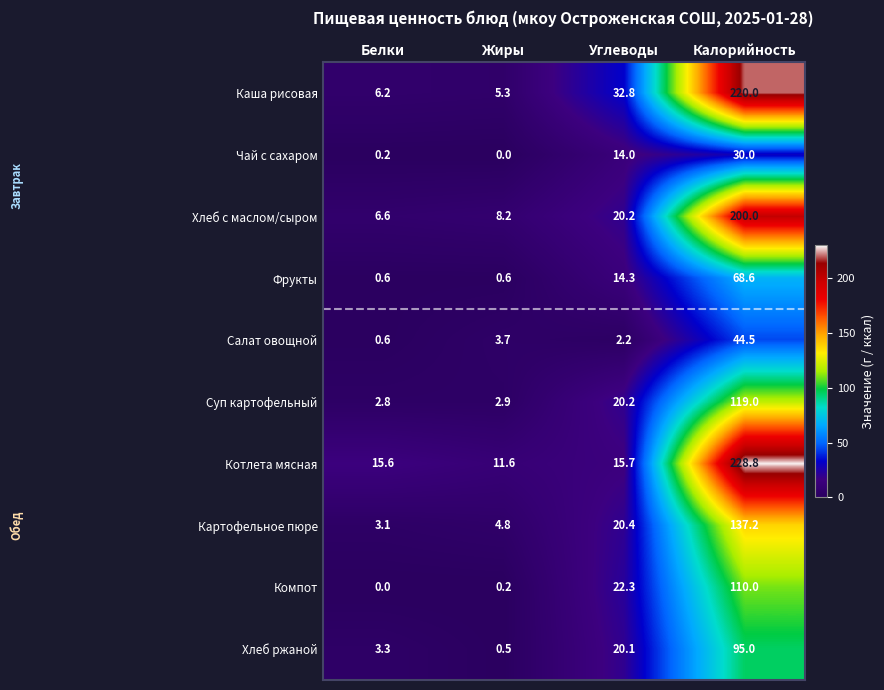

Between Жиры and Углеводы, which series saw the biggest shift?

Каша рисовая